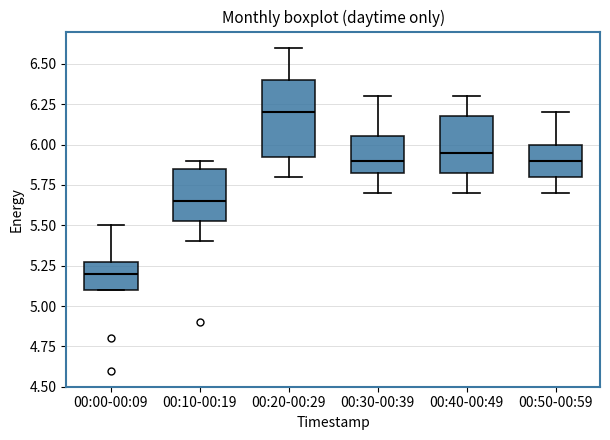

Which box's median line is the lowest?

00:00-00:09